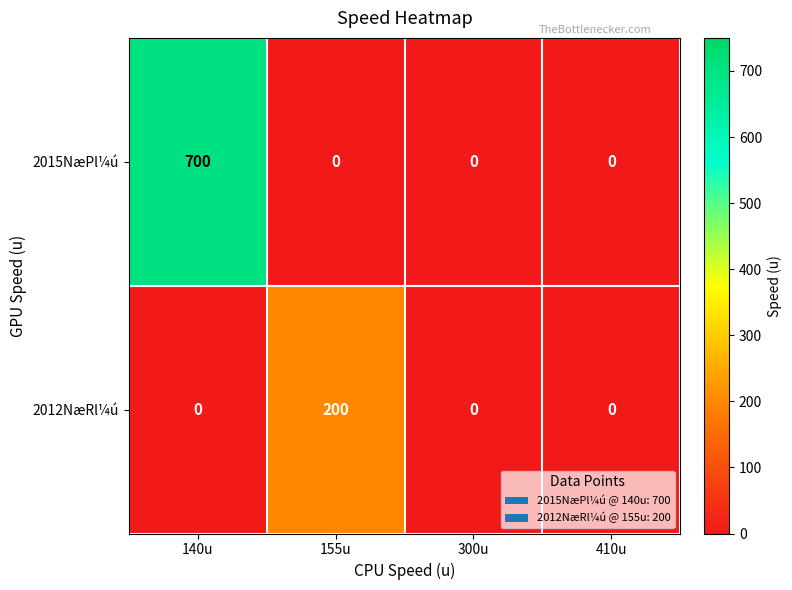

Rank the series at 140u from highest to lowest value.

2015NæPl¼ú, 2012NæRl¼ú